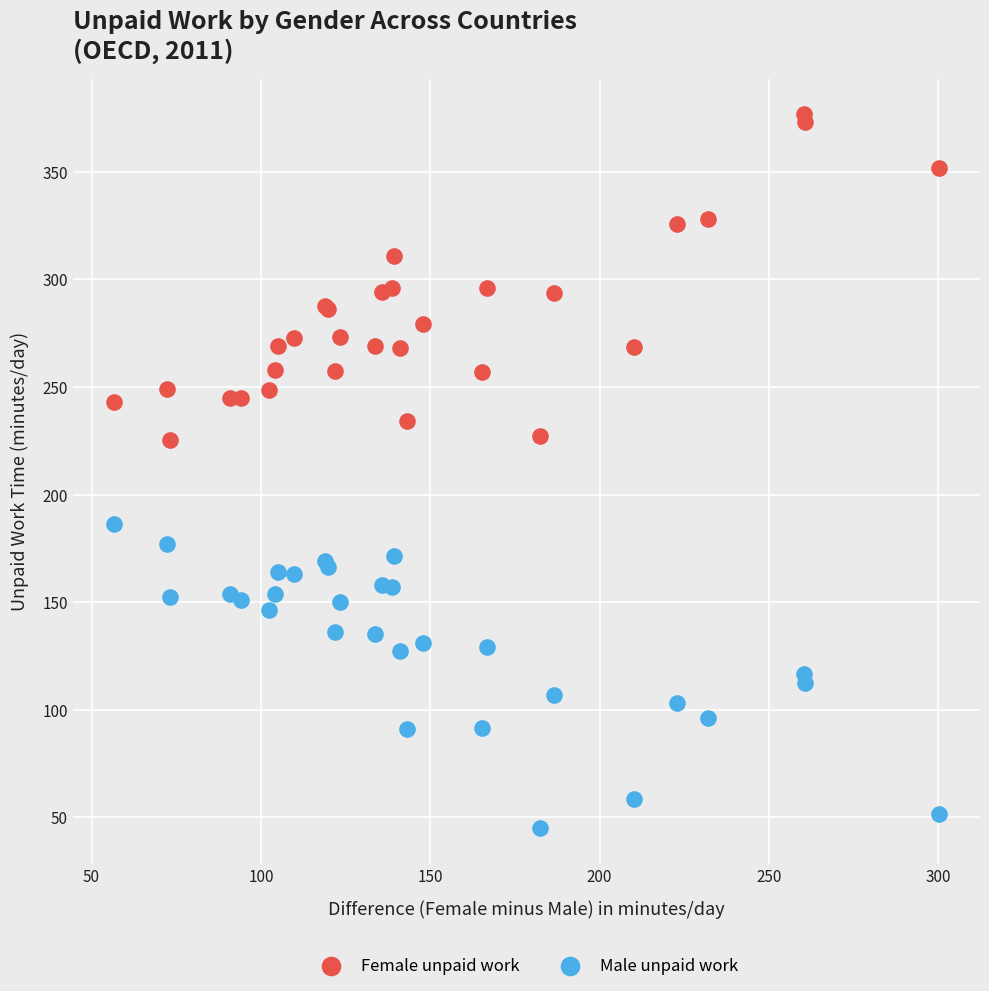

What are all the series names shown in the legend?

Female unpaid work, Male unpaid work